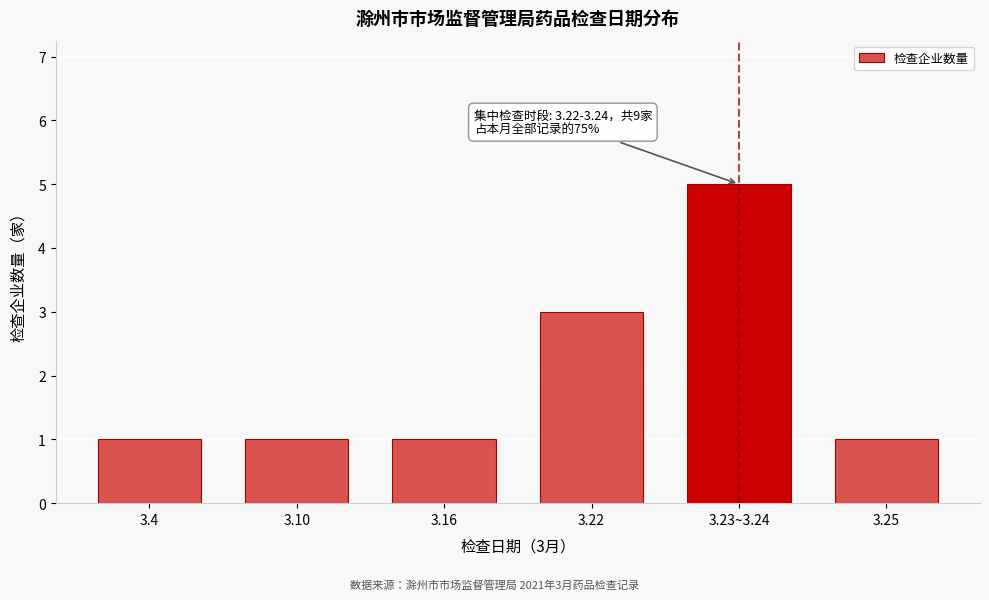

Reading left to right, extract all data points from this chart.

3.4=1	3.10=1	3.16=1	3.22=3	3.23~3.24=5	3.25=1